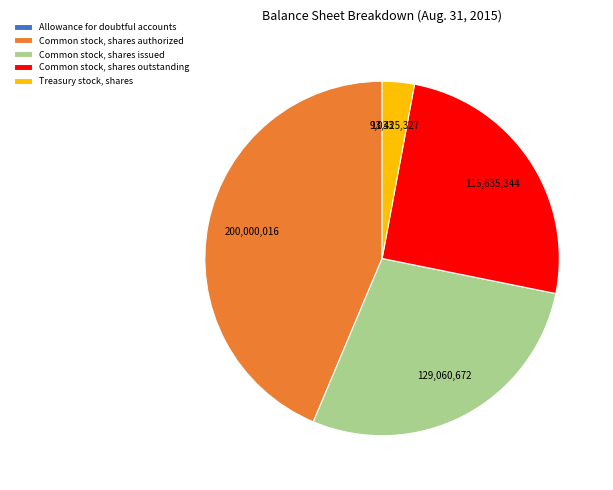

Combined, do Treasury stock, shares and Common stock, shares issued account for over 50%?

No